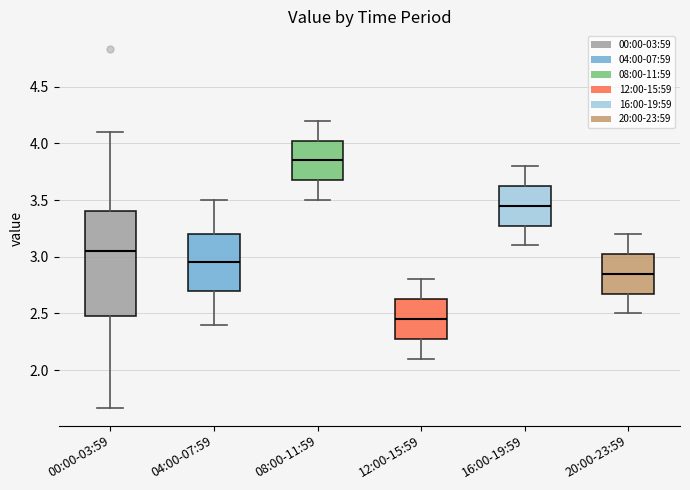

Reading left to right, read every box against the y-axis: the position of its median line, the range the box covers, and the ends of its whiskers. The values are not printed on the chart, so give them approximately, as read against the axis.

00:00-03:59: median 3.05, box 2.50 to 3.40, whiskers 1.65 to 4.10
04:00-07:59: median 2.95, box 2.70 to 3.20, whiskers 2.40 to 3.50
08:00-11:59: median 3.85, box 3.70 to 4.05, whiskers 3.50 to 4.20
12:00-15:59: median 2.45, box 2.30 to 2.65, whiskers 2.10 to 2.80
16:00-19:59: median 3.45, box 3.30 to 3.65, whiskers 3.10 to 3.80
20:00-23:59: median 2.85, box 2.70 to 3.05, whiskers 2.50 to 3.20